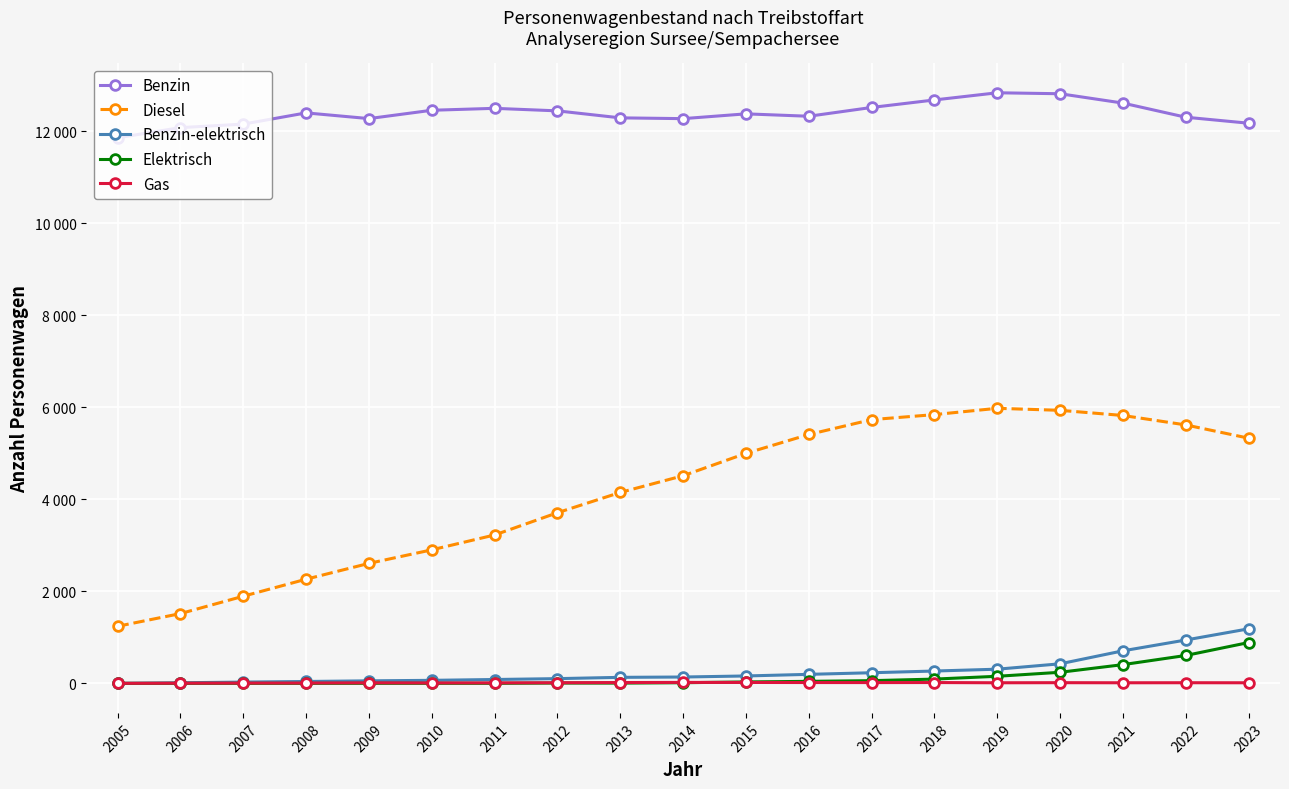

Which series has the largest range (max minus min)?

Diesel